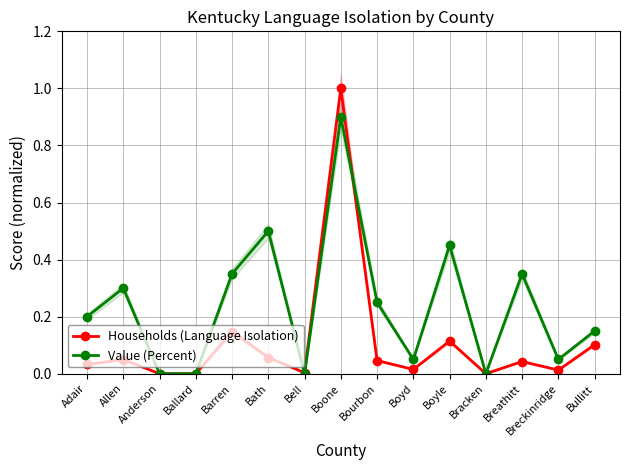

True or false: Households (Language Isolation) and Value (Percent) intersect in this chart.

True